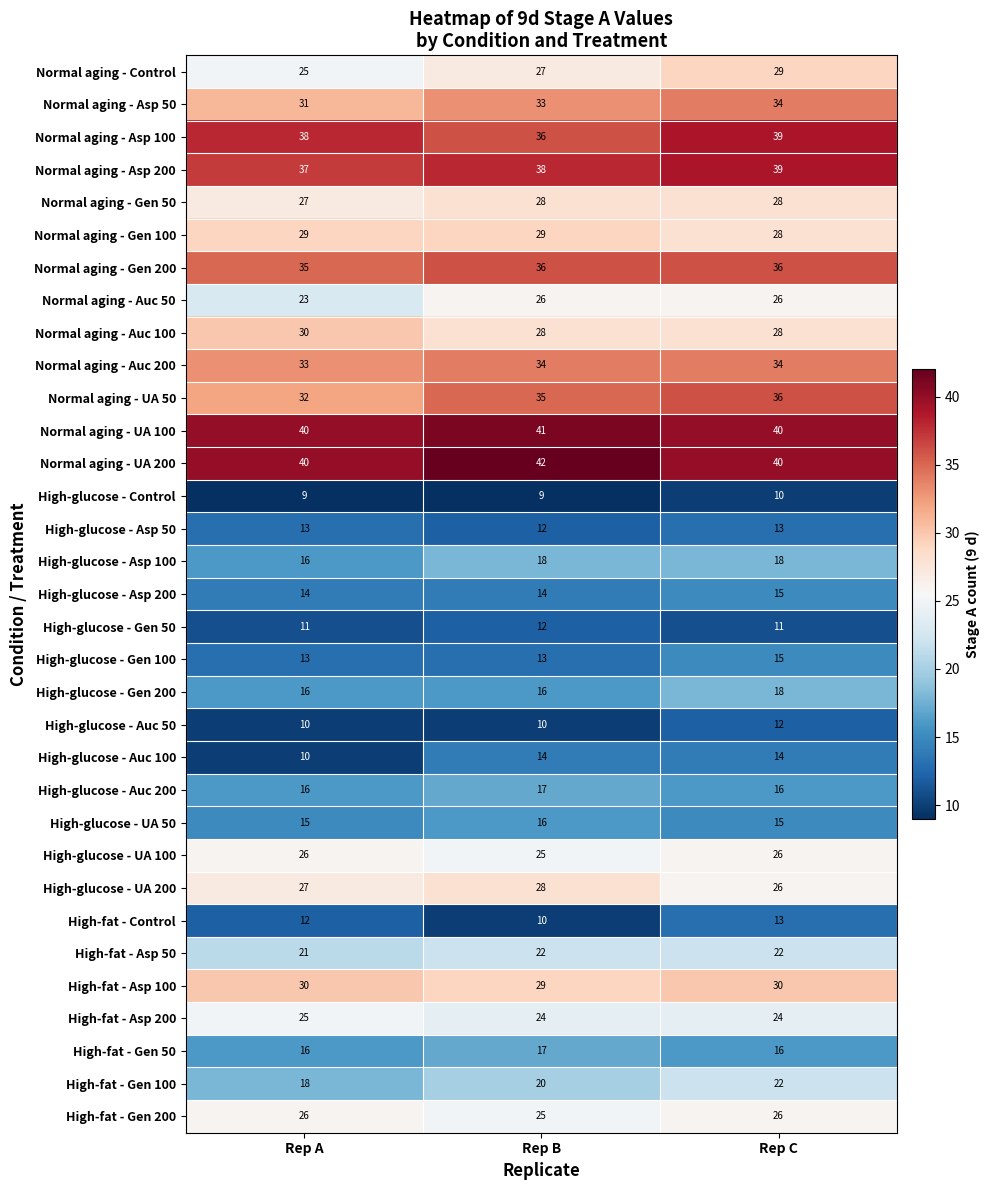

The Normal aging - Gen 200 series shows 36 at Rep B. True or false?

True